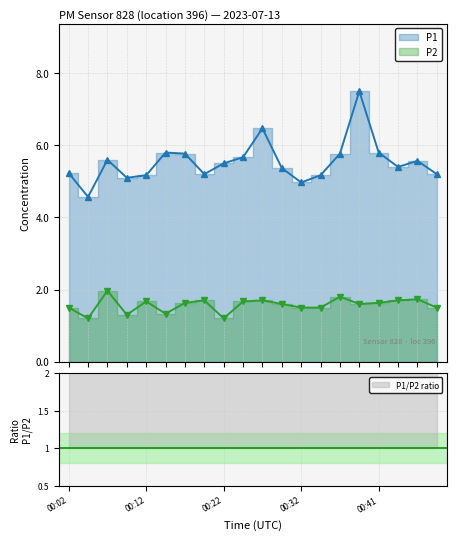

True or false: P1 has more than 1 interior local peaks.

True